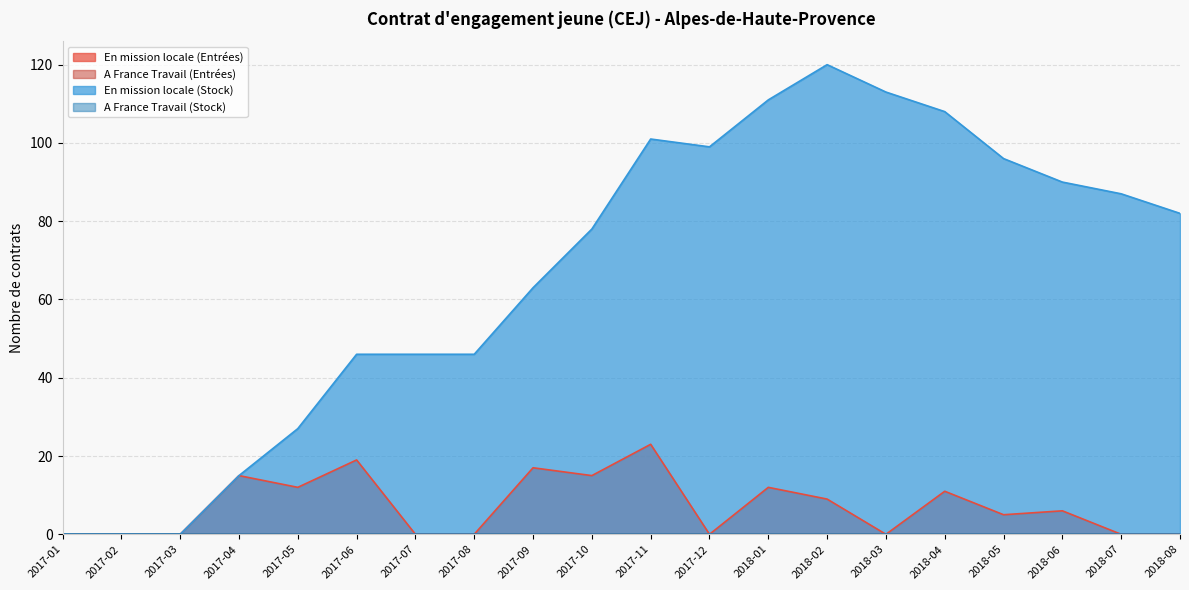

What is the label of the 1st point from the left?

2017-01